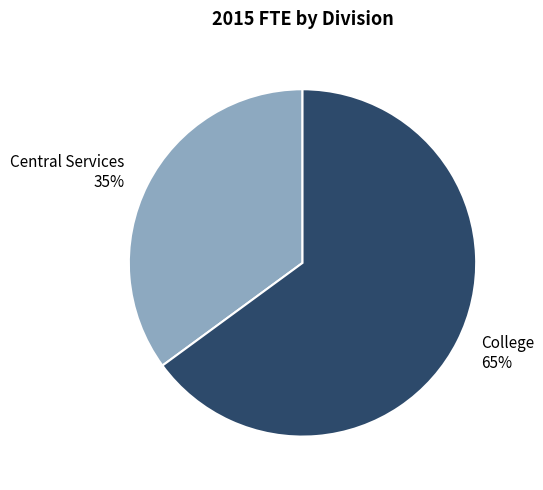

To the nearest percent, what is the average slice percentage?

50%